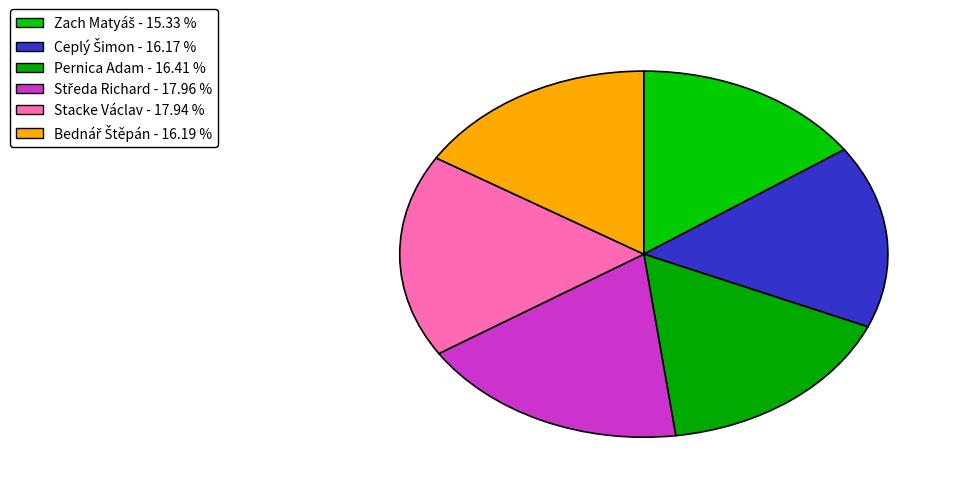

To the nearest percent, what is the difference between the Zach Matyáš and Pernica Adam slice percentages?

1%